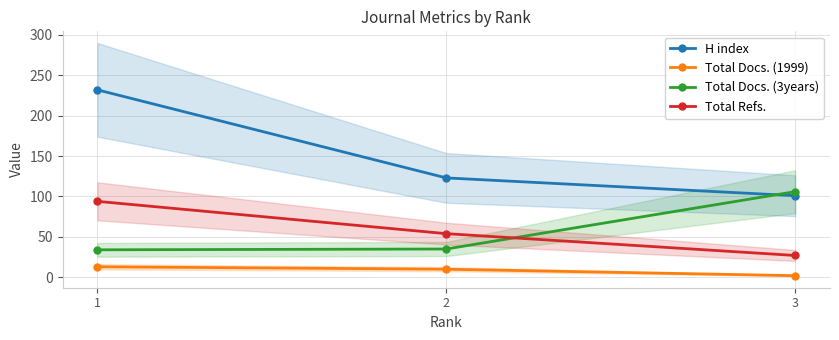

Where does the Total Refs. series first go above 54?

1